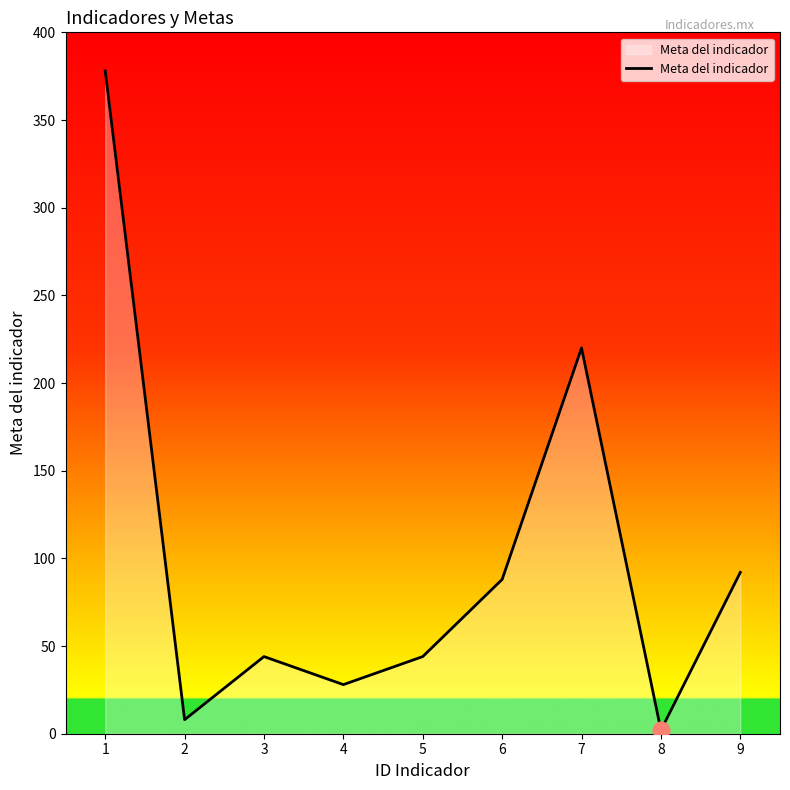

What is the sum of the values at 9 and 6?

180